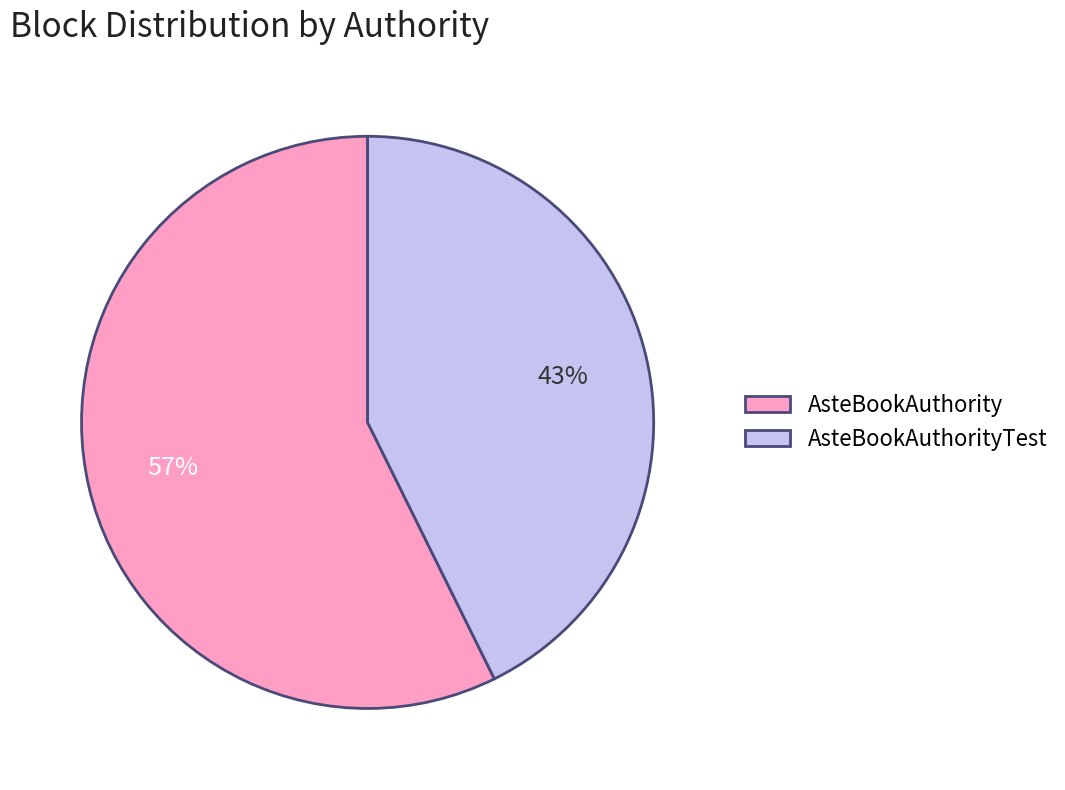

Which has a higher value, AsteBookAuthority or AsteBookAuthorityTest?

AsteBookAuthority